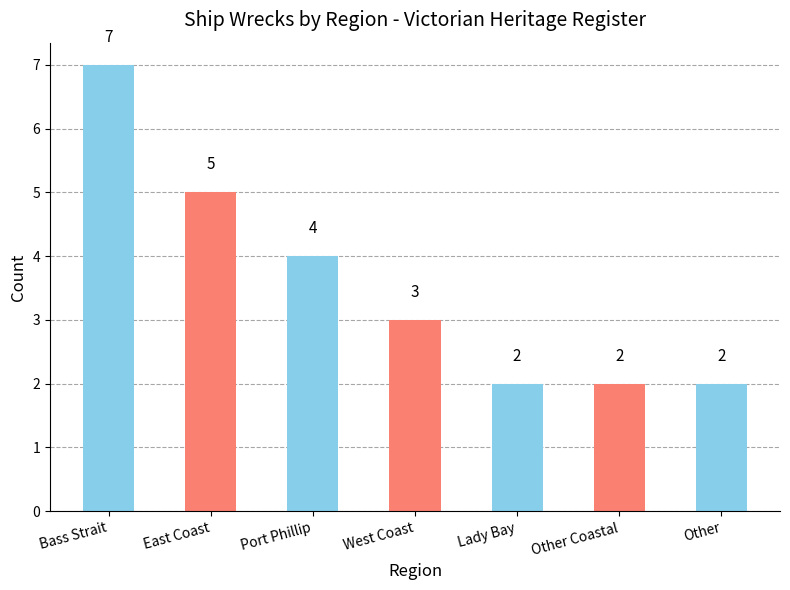

Does the chart contain any negative values?

No